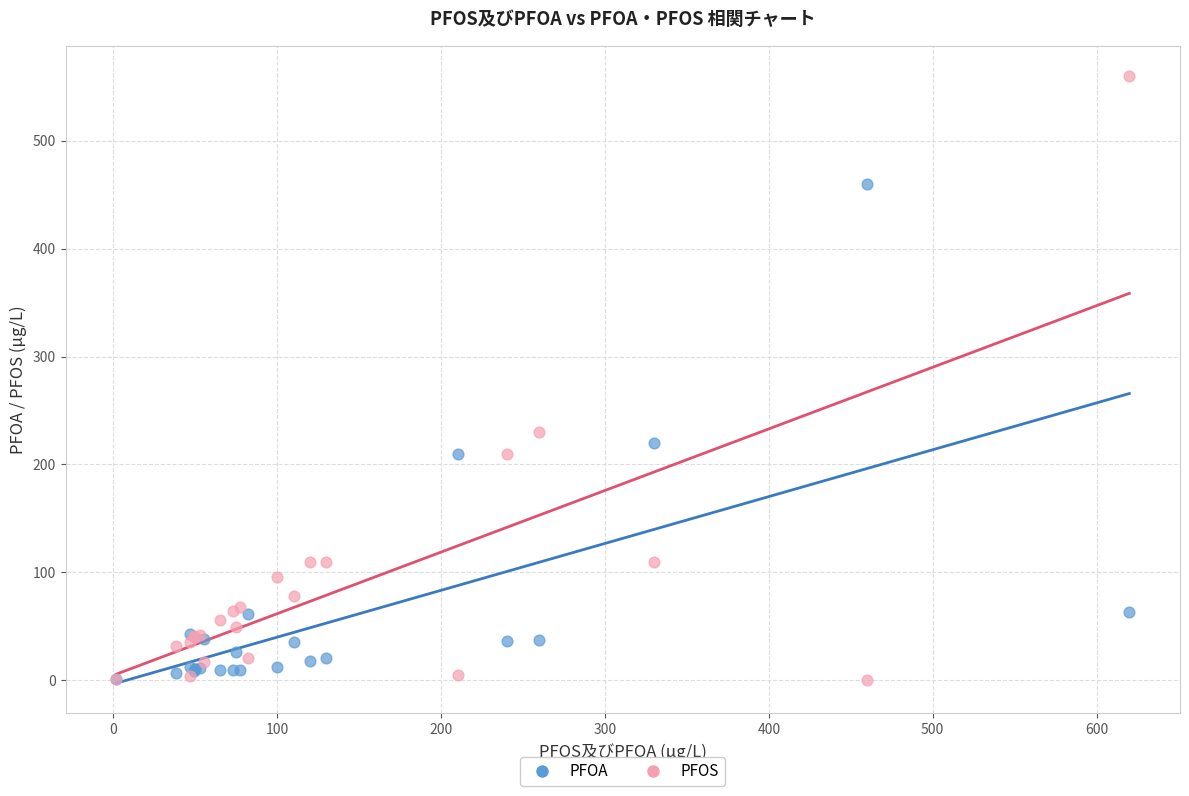

What are all the series names shown in the legend?

PFOA, PFOS